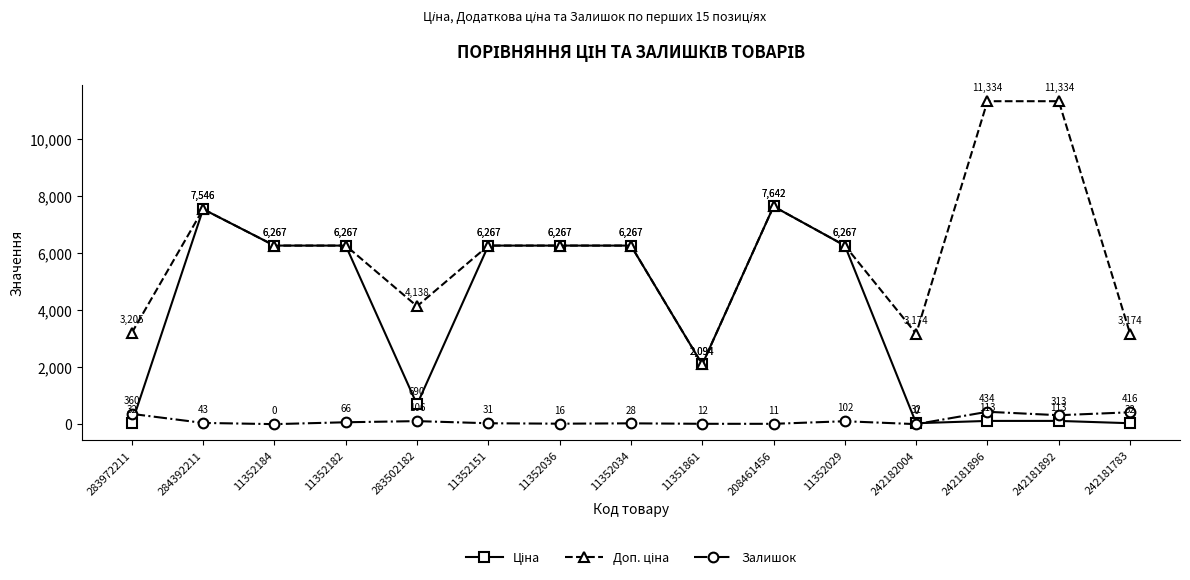

What is the label of the 9th point from the right?

11352036